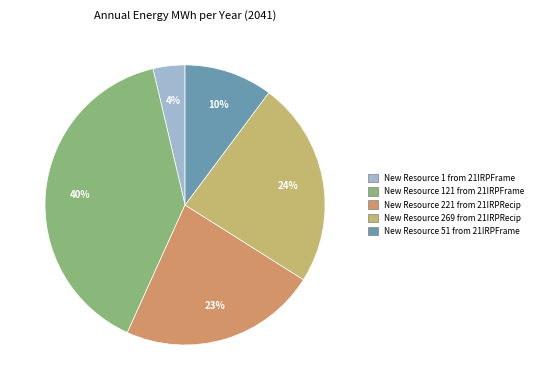

How many segments does this pie chart have?

5